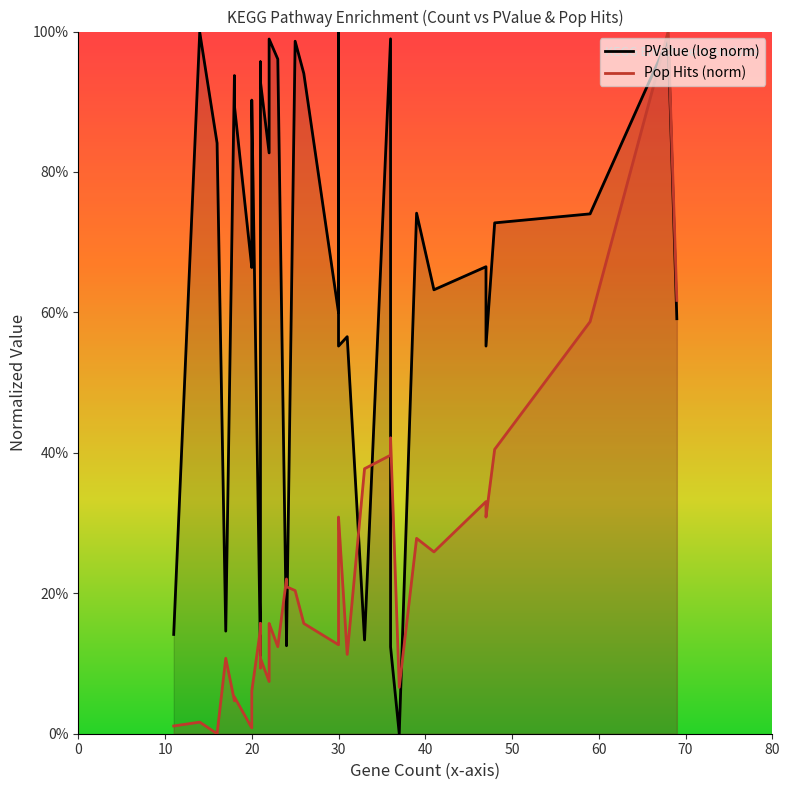

The value at 24 is 0.4. True or false?

False